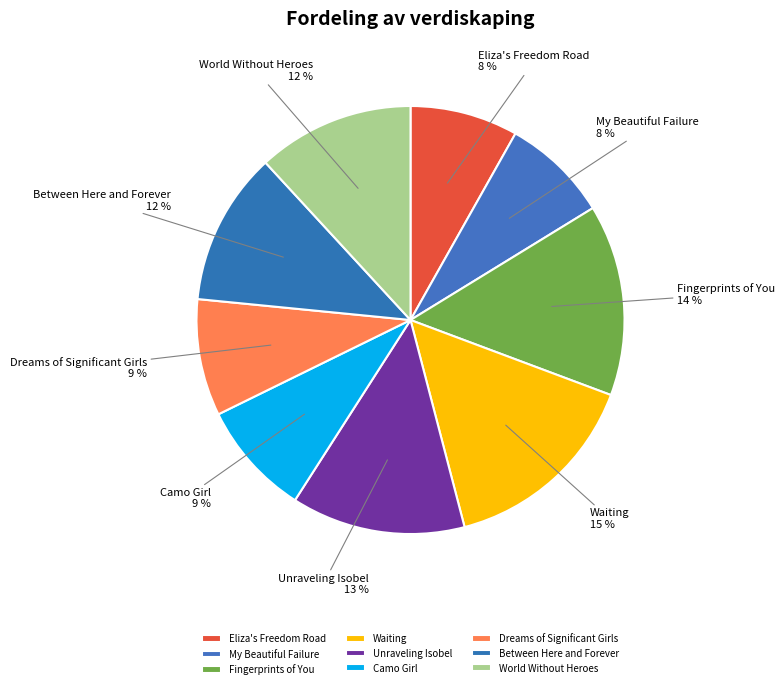

The Eliza's Freedom Road slice represents 1% of the pie. True or false?

False